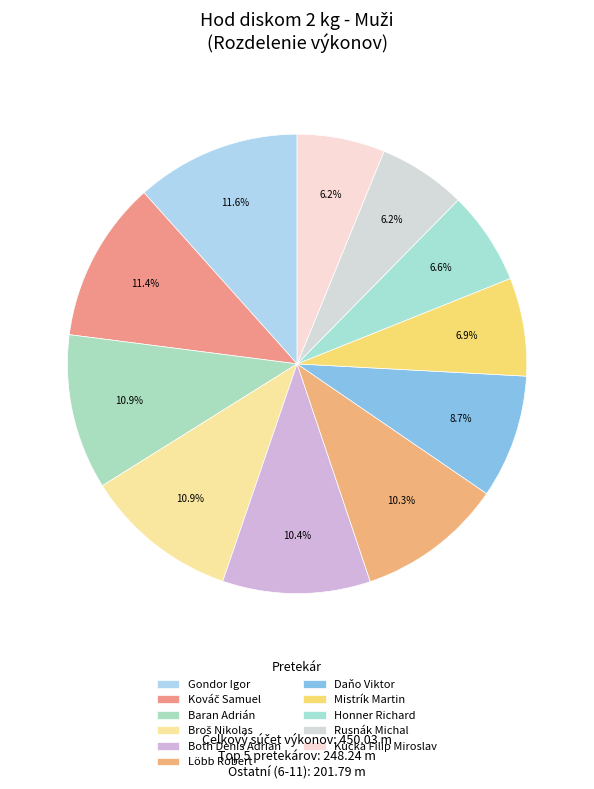

To the nearest percent, what percentage of the pie is Honner Richard?

7%